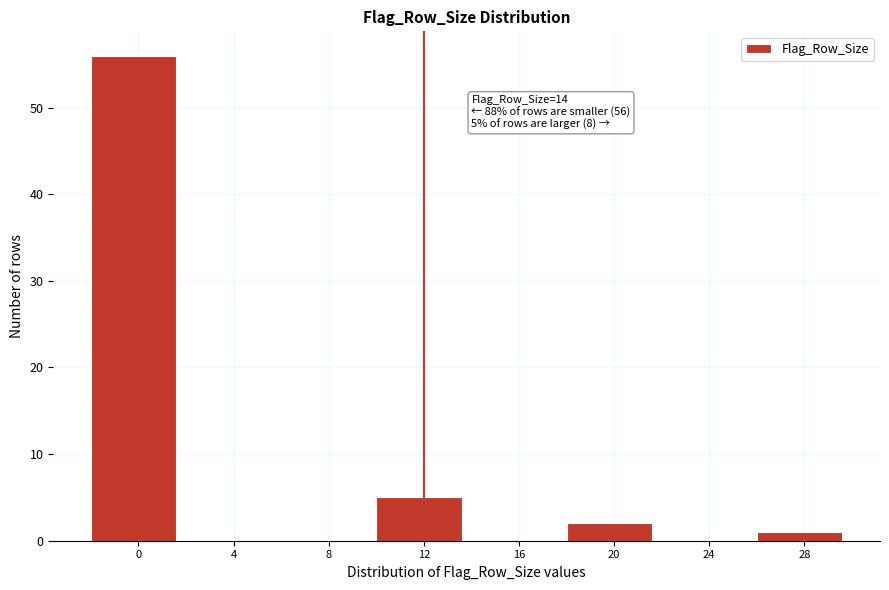

Reading right to left, extract all data points from this chart.

28=1	24=0	20=2	16=0	12=5	8=0	4=0	0=56